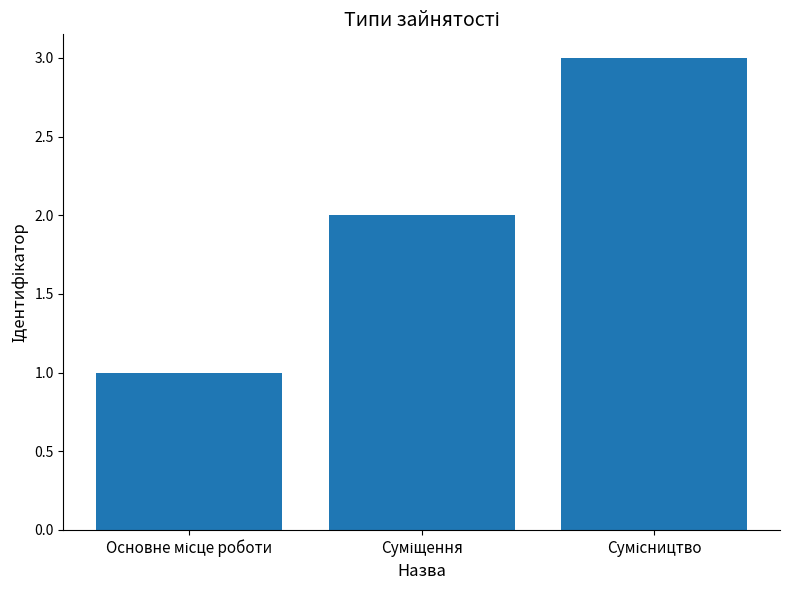

How many data points does each series have?

3